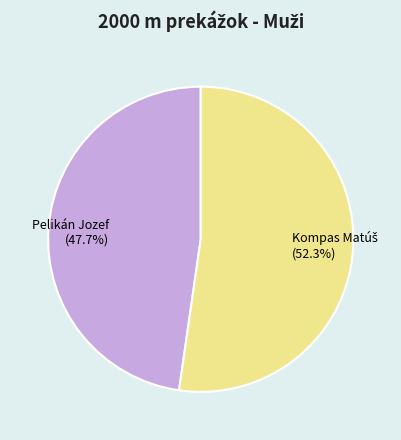

Count the number of slices in the pie.

2